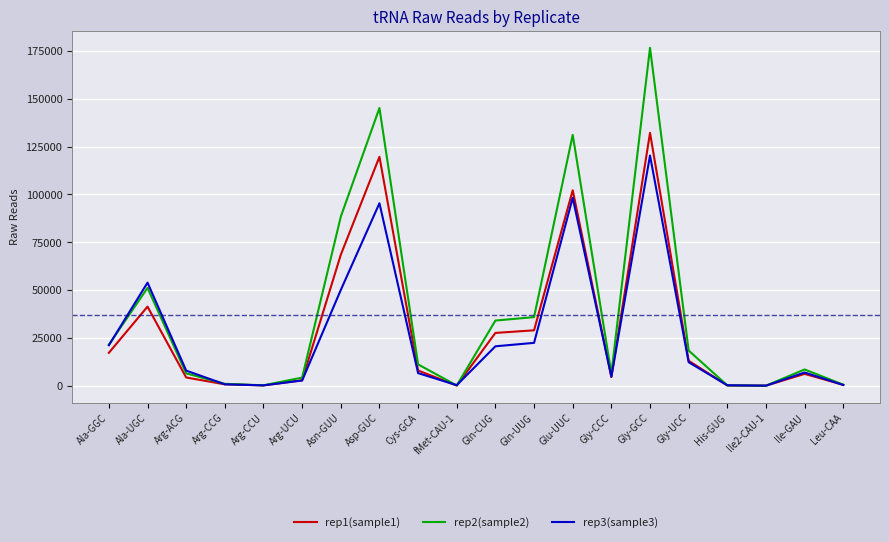

How many categories are shown in the chart?

20